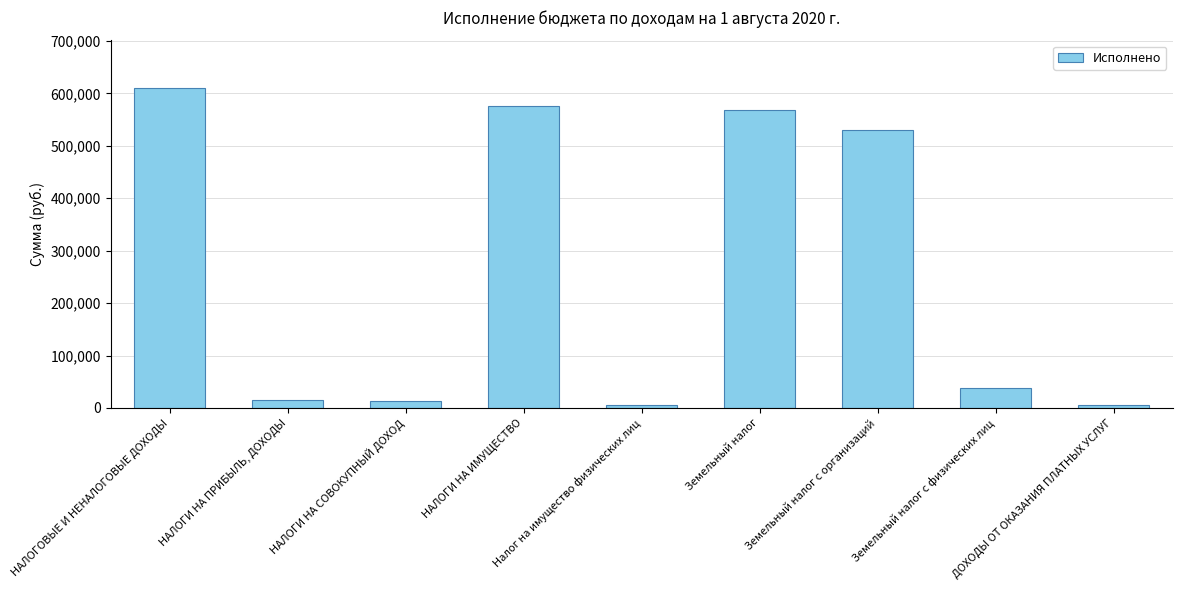

How many series are shown in this chart?

1